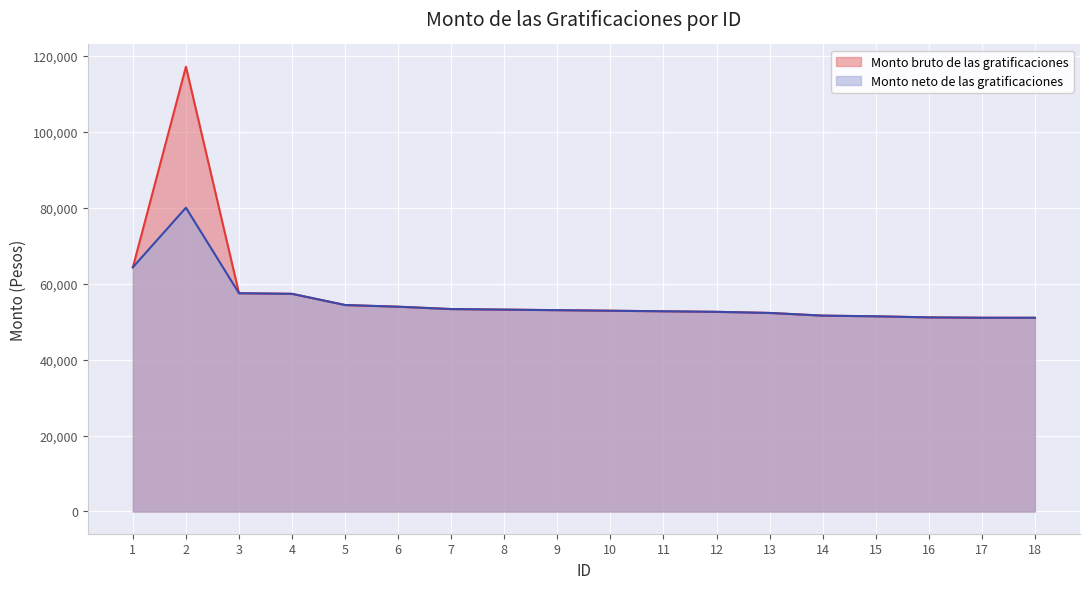

How many lines are shown in the chart?

2